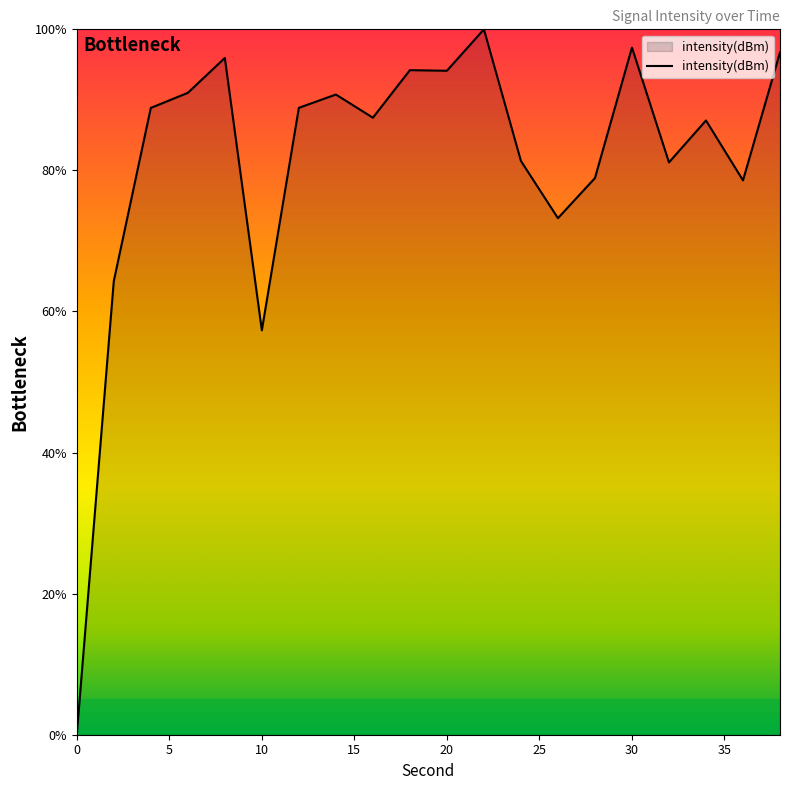

What is the maximum value shown in the chart?

100.0